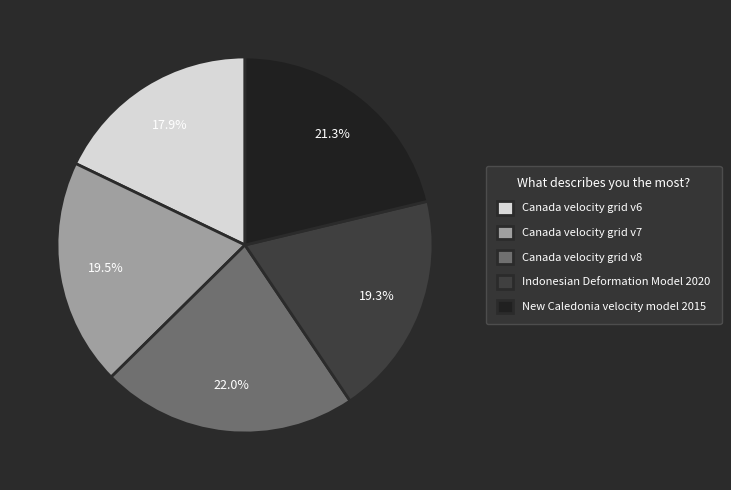

Does New Caledonia velocity model 2015 account for over 50% of the chart?

No